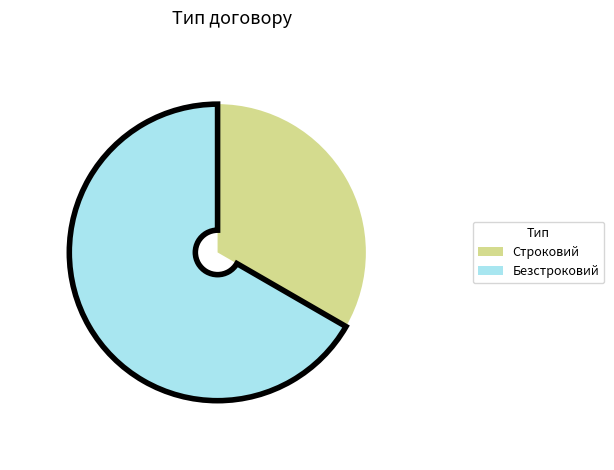

What is the majority slice?

Безстроковий